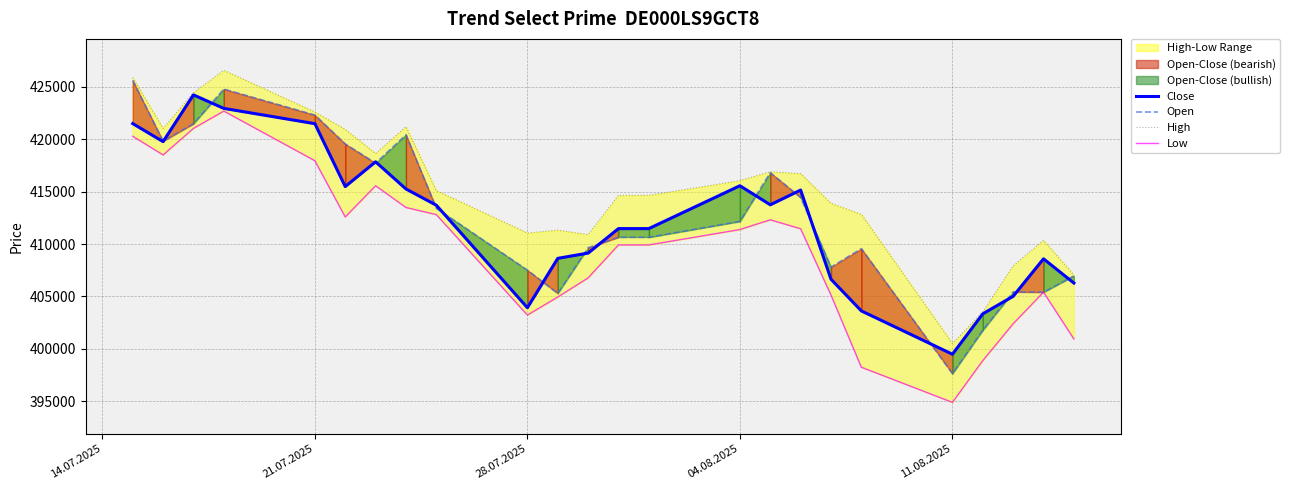

How many lines are shown in the chart?

4